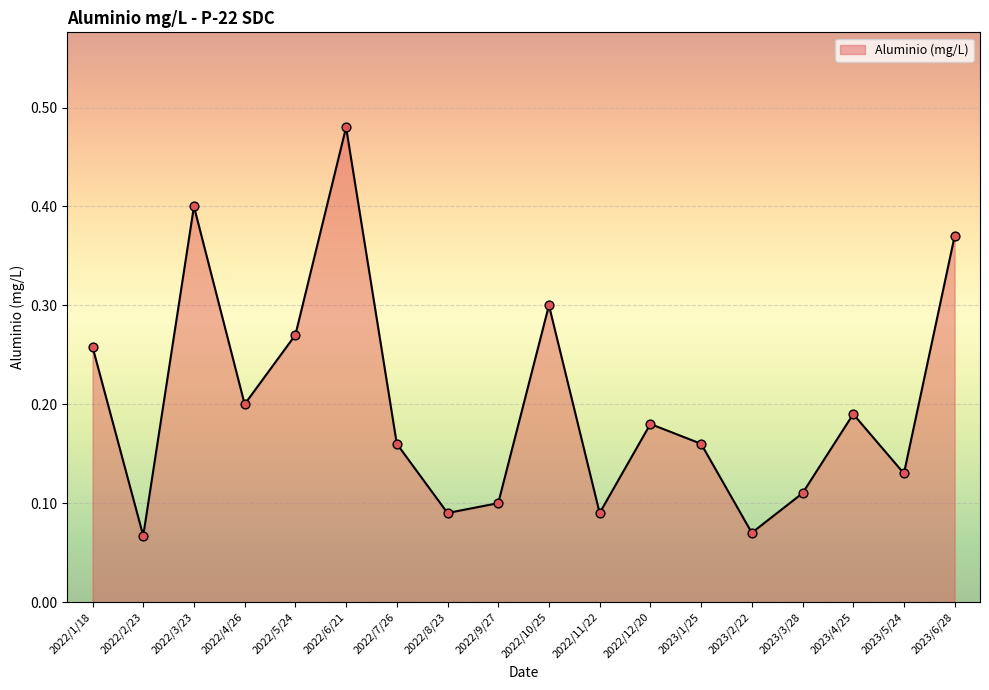

What is the change in value from 2022/2/23 to 2023/4/25?

+0.1